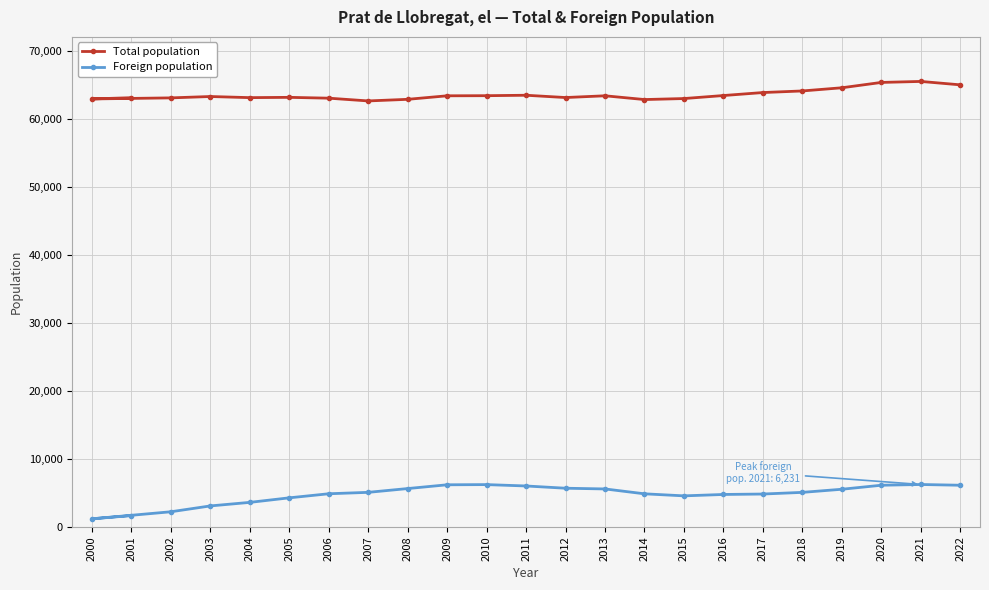

What is the spread (max minus min) of values at 2012?

57480